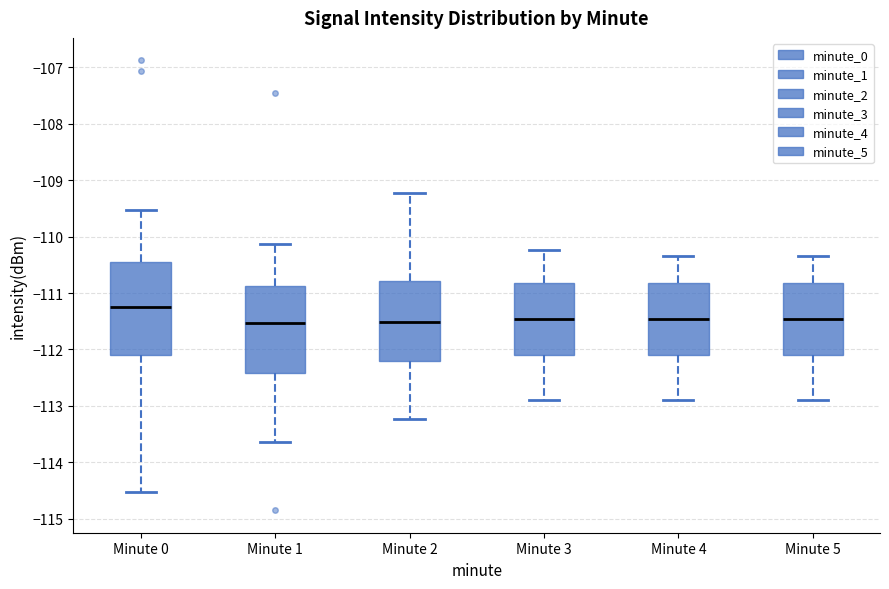

Reading left to right, transcribe this box plot: for each box, give where its median line is, the range the box spans, and where its two whiskers end, as read against the y-axis. The values are not printed on the chart, so give them approximately, as read against the axis.

Minute 0: median -111.2, box -112.1 to -110.4, whiskers -114.5 to -109.5
Minute 1: median -111.5, box -112.4 to -110.9, whiskers -113.6 to -110.1
Minute 2: median -111.5, box -112.2 to -110.8, whiskers -113.2 to -109.2
Minute 3: median -111.5, box -112.1 to -110.8, whiskers -112.9 to -110.2
Minute 4: median -111.5, box -112.1 to -110.8, whiskers -112.9 to -110.3
Minute 5: median -111.5, box -112.1 to -110.8, whiskers -112.9 to -110.3